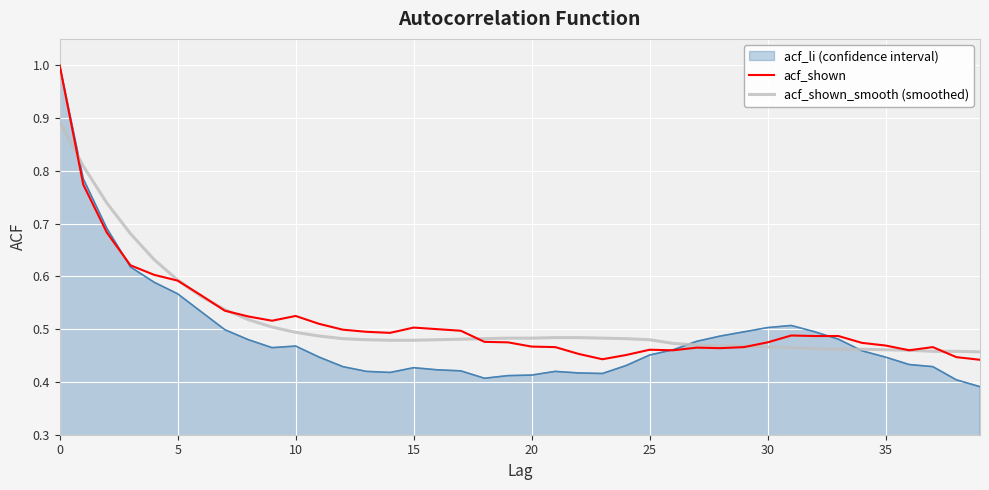

Which series has the largest range (max minus min)?

acf_li (confidence interval)